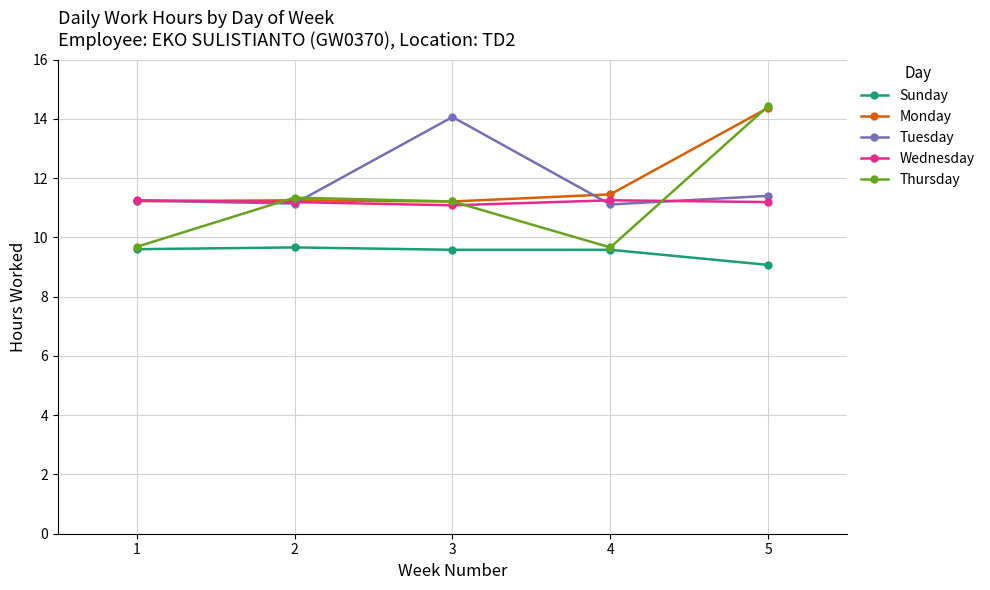

Which series has the largest range (max minus min)?

Thursday